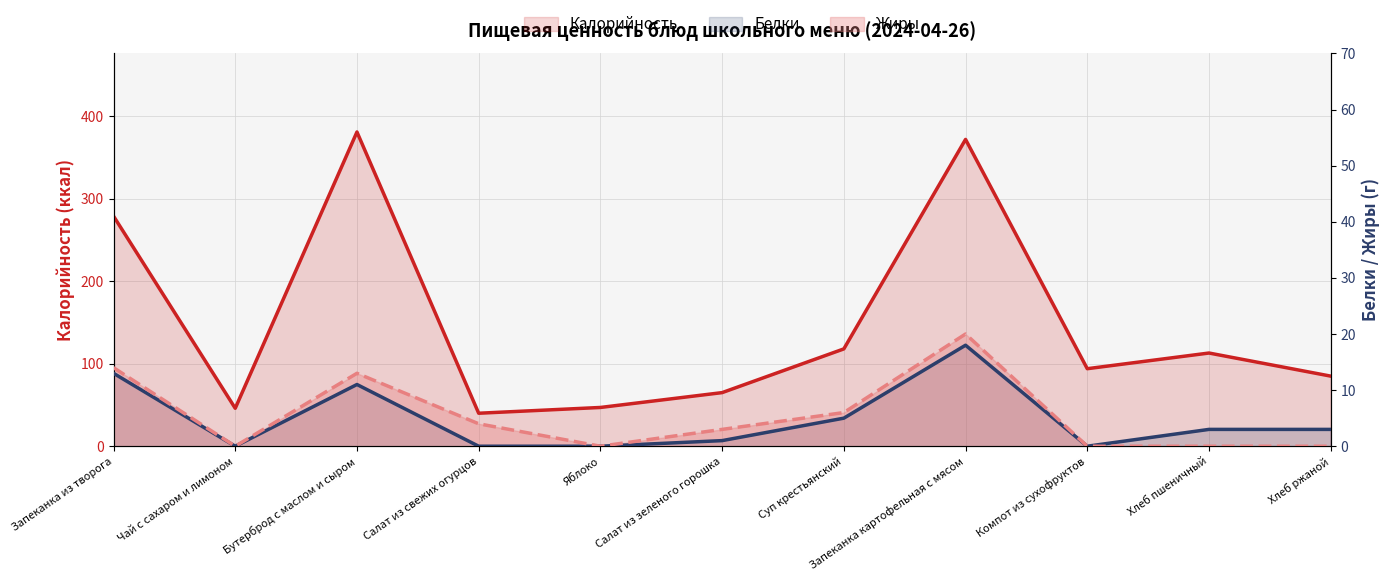

What is the sum of the Белки (линия) values at Салат из свежих огурцов and Хлеб пшеничный?

3